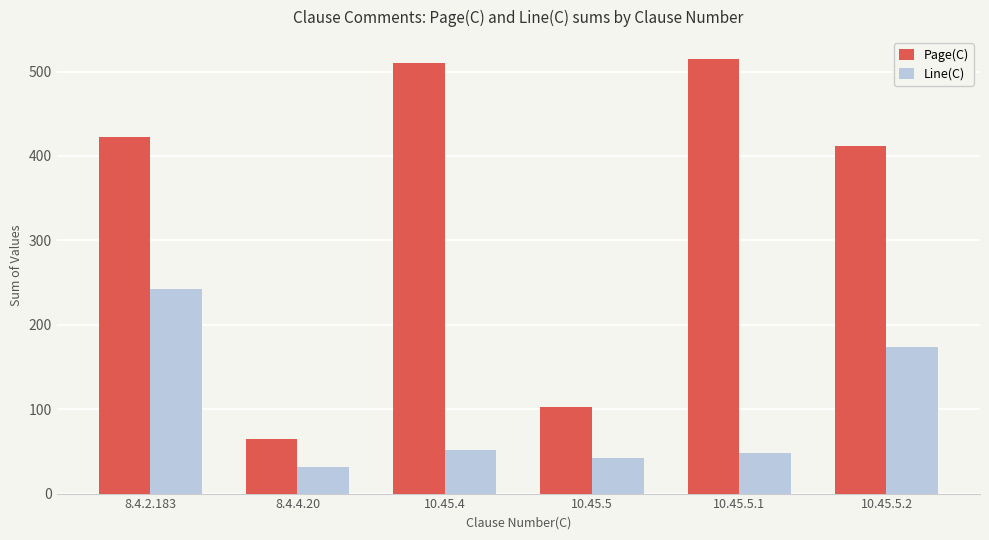

Reading right to left, what are all the values shown in this chart?

Page(C): 10.45.5.2=412	10.45.5.1=515	10.45.5=102	10.45.4=510	8.4.4.20=65	8.4.2.183=422
Line(C): 10.45.5.2=174	10.45.5.1=48	10.45.5=42	10.45.4=52	8.4.4.20=32	8.4.2.183=242